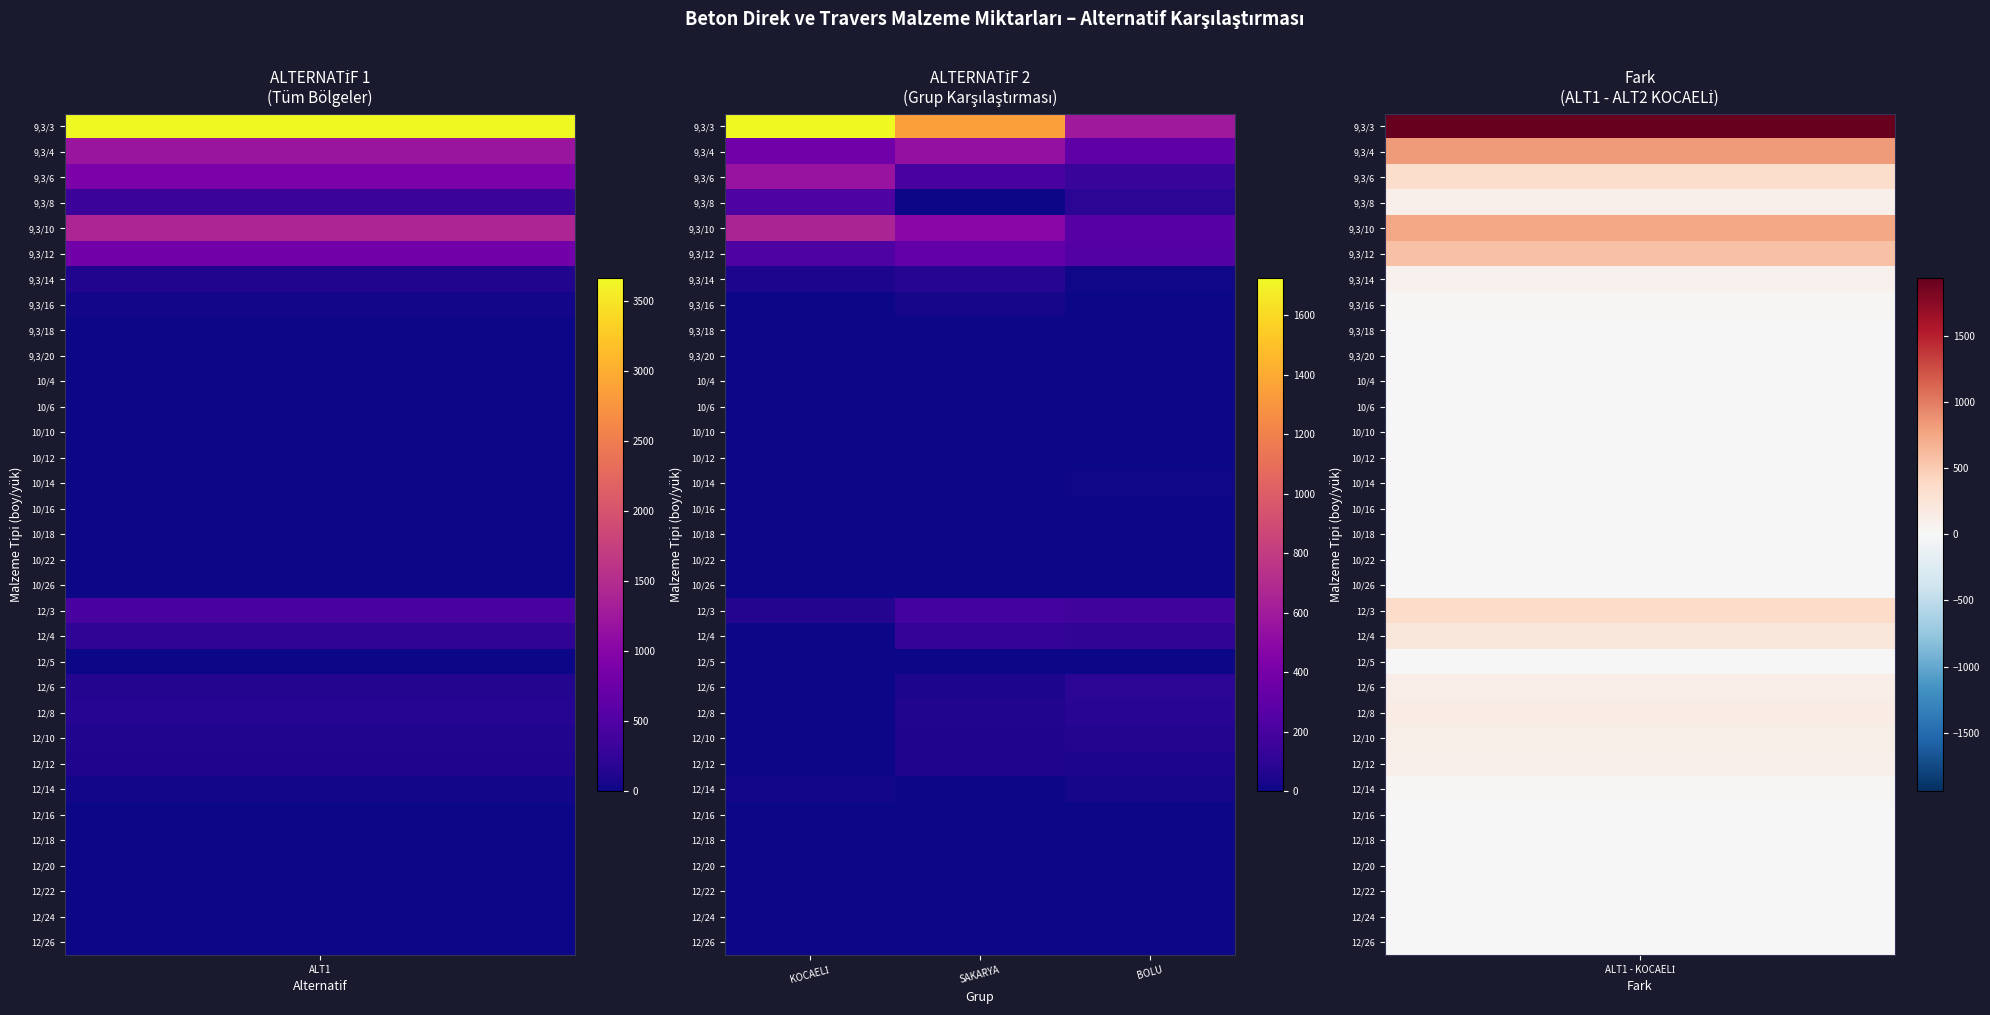

Count the number of categories in the chart.

3